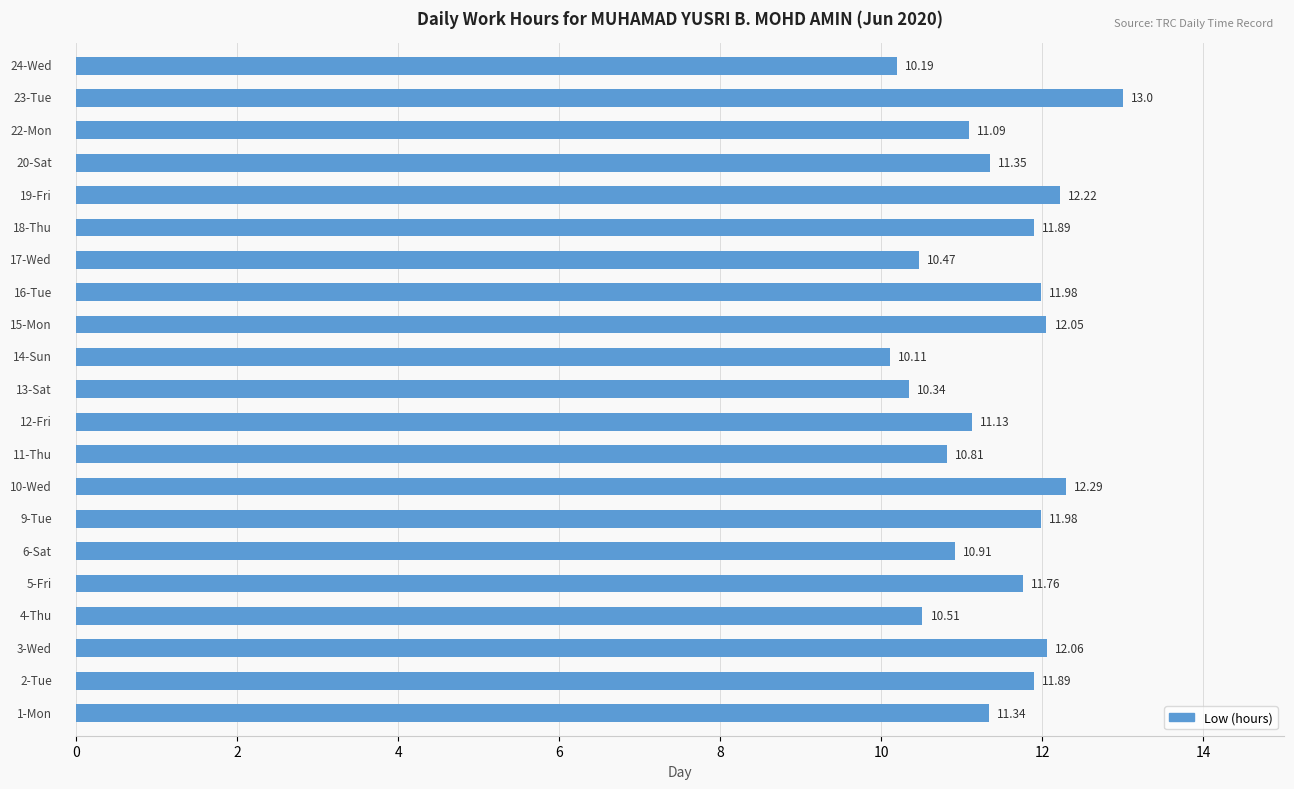

What is the average value?

11.4